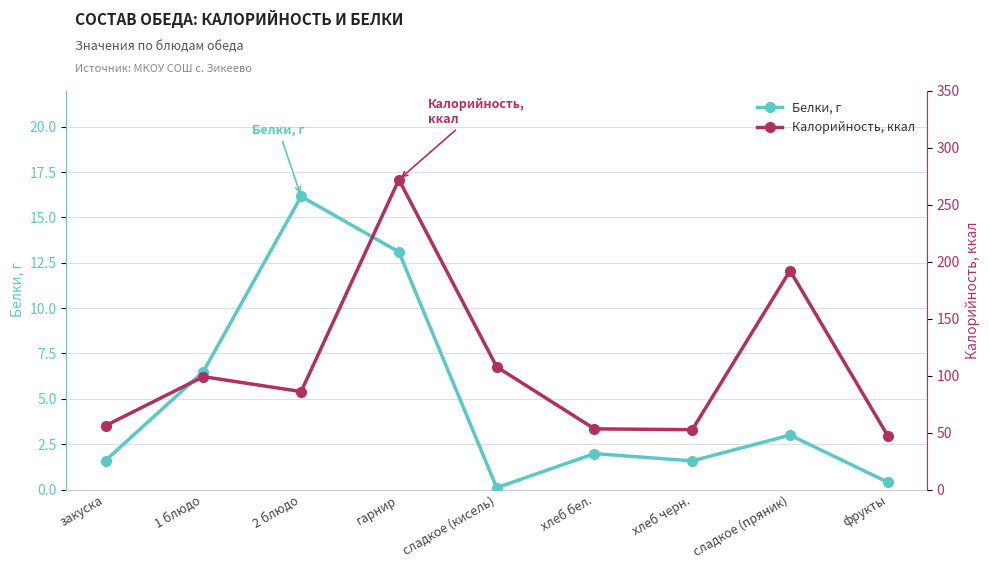

Rank the series by their maximum value, from lowest to highest.

Белки, г, Калорийность, ккал